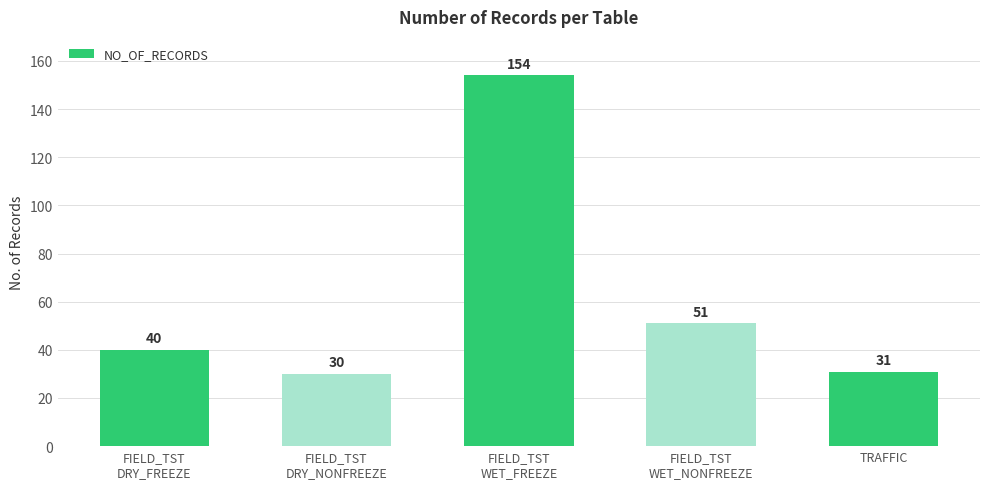

What is the average value?

61